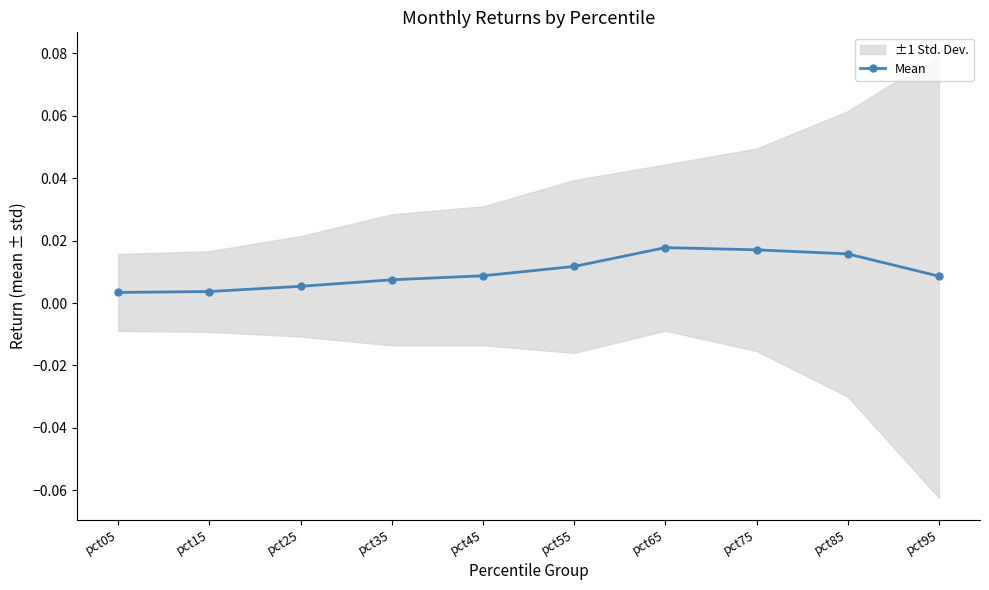

Does the chart display data point markers on the line(s)?

Yes